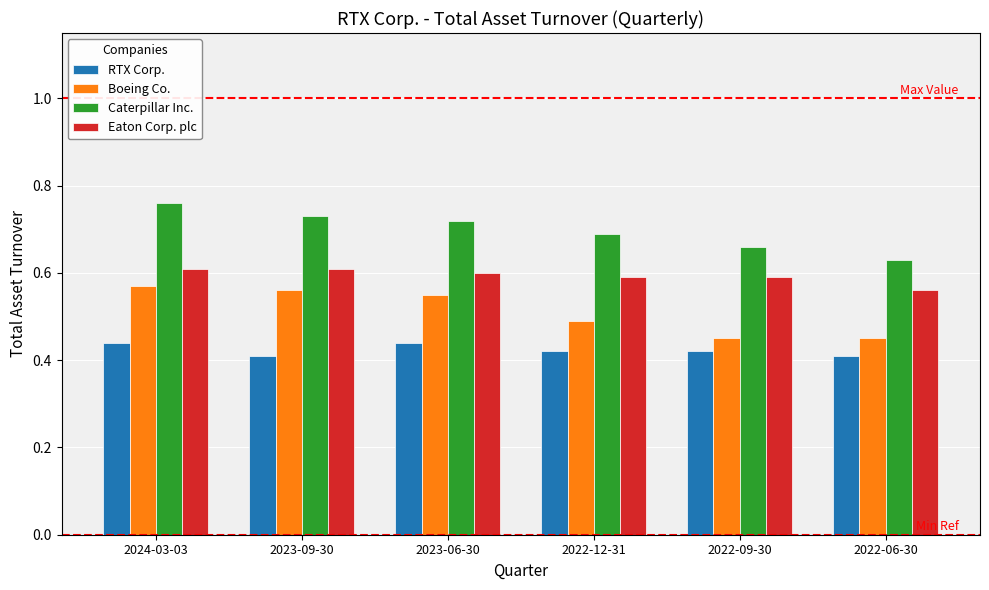

What are all the series names shown in the legend?

RTX Corp., Boeing Co., Caterpillar Inc., Eaton Corp. plc